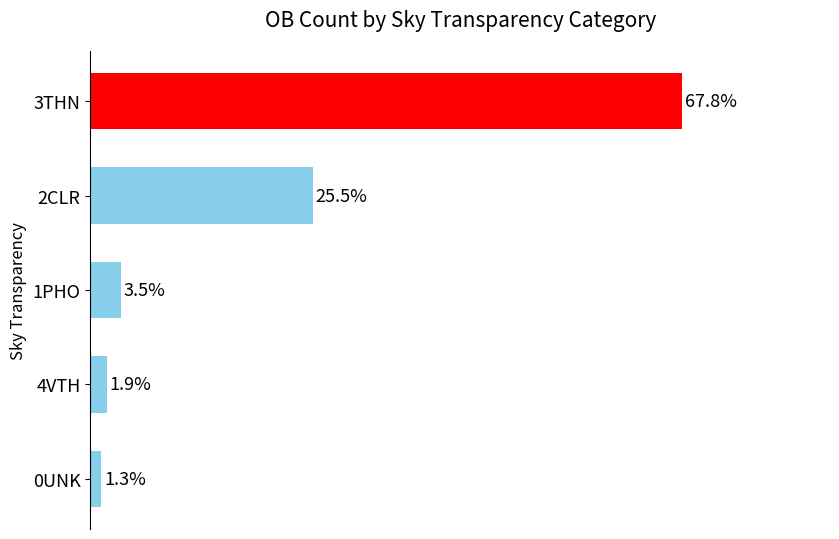

What is the label of the 3rd bar from the bottom?

1PHO